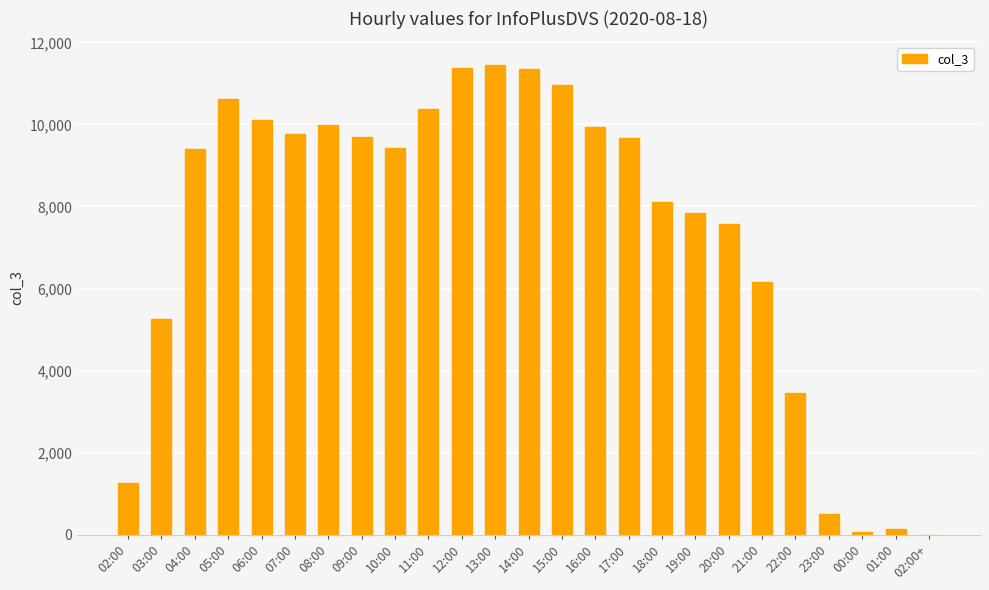

Between 17:00 and 04:00, which is larger?

17:00